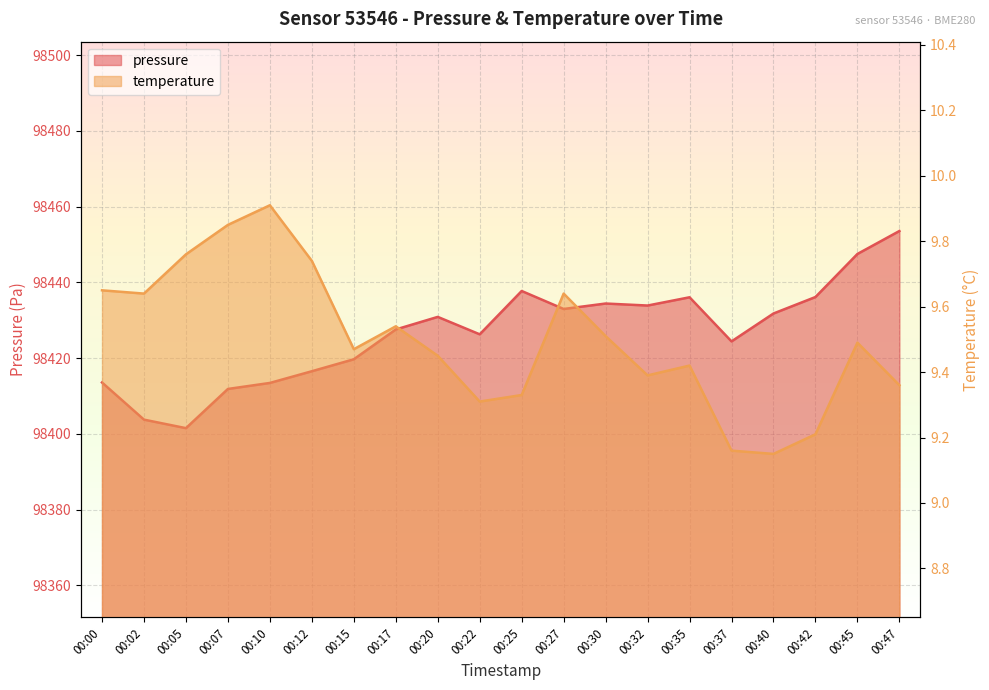

The temperature series shows 16.7 at 00:00. True or false?

False